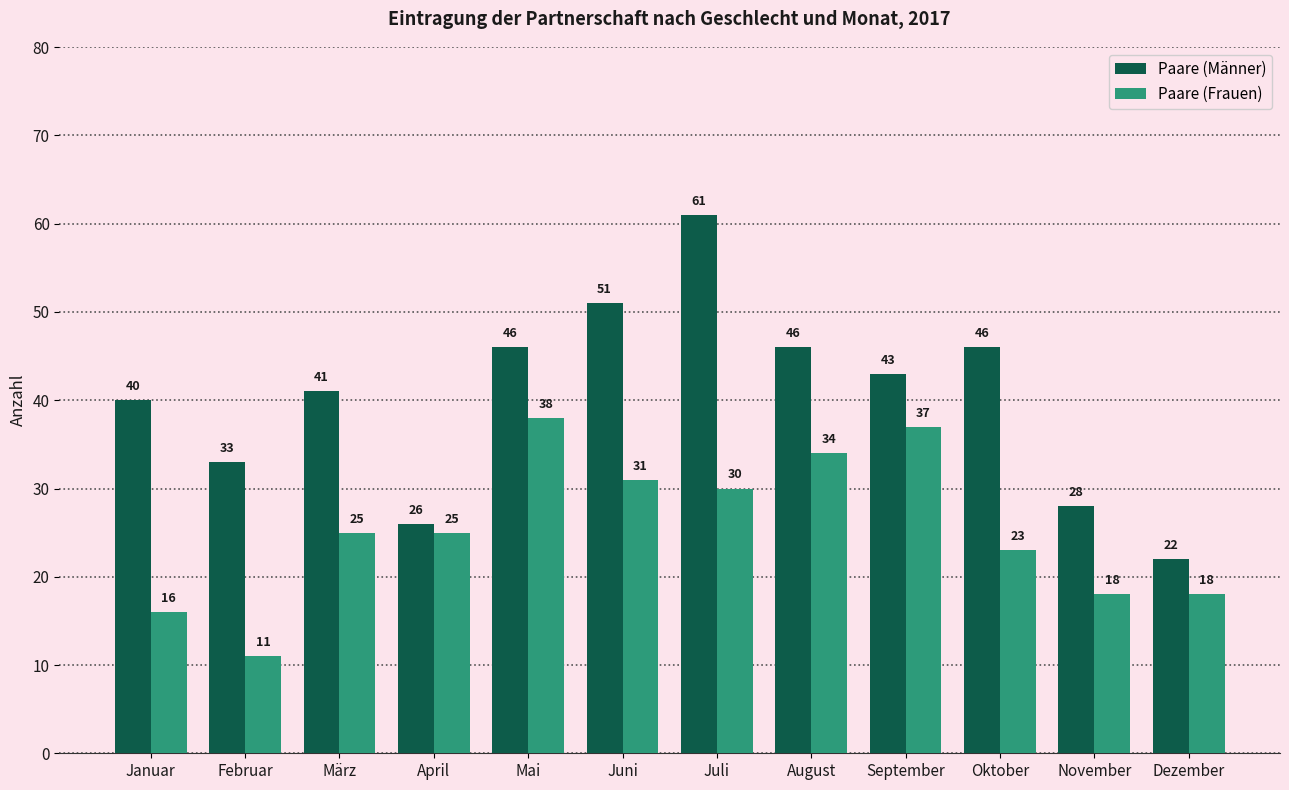

Is it true that Paare (Frauen) equals 4 at Januar?

False